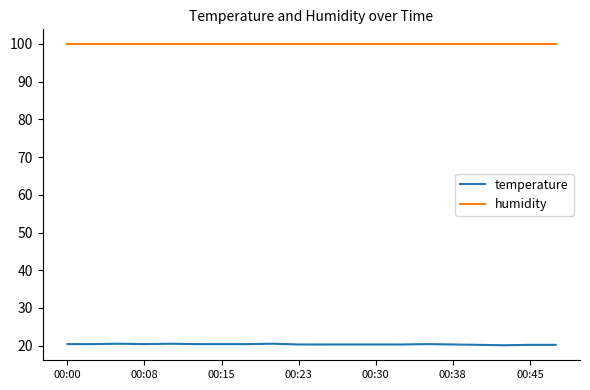

True or false: humidity and temperature intersect in this chart.

False